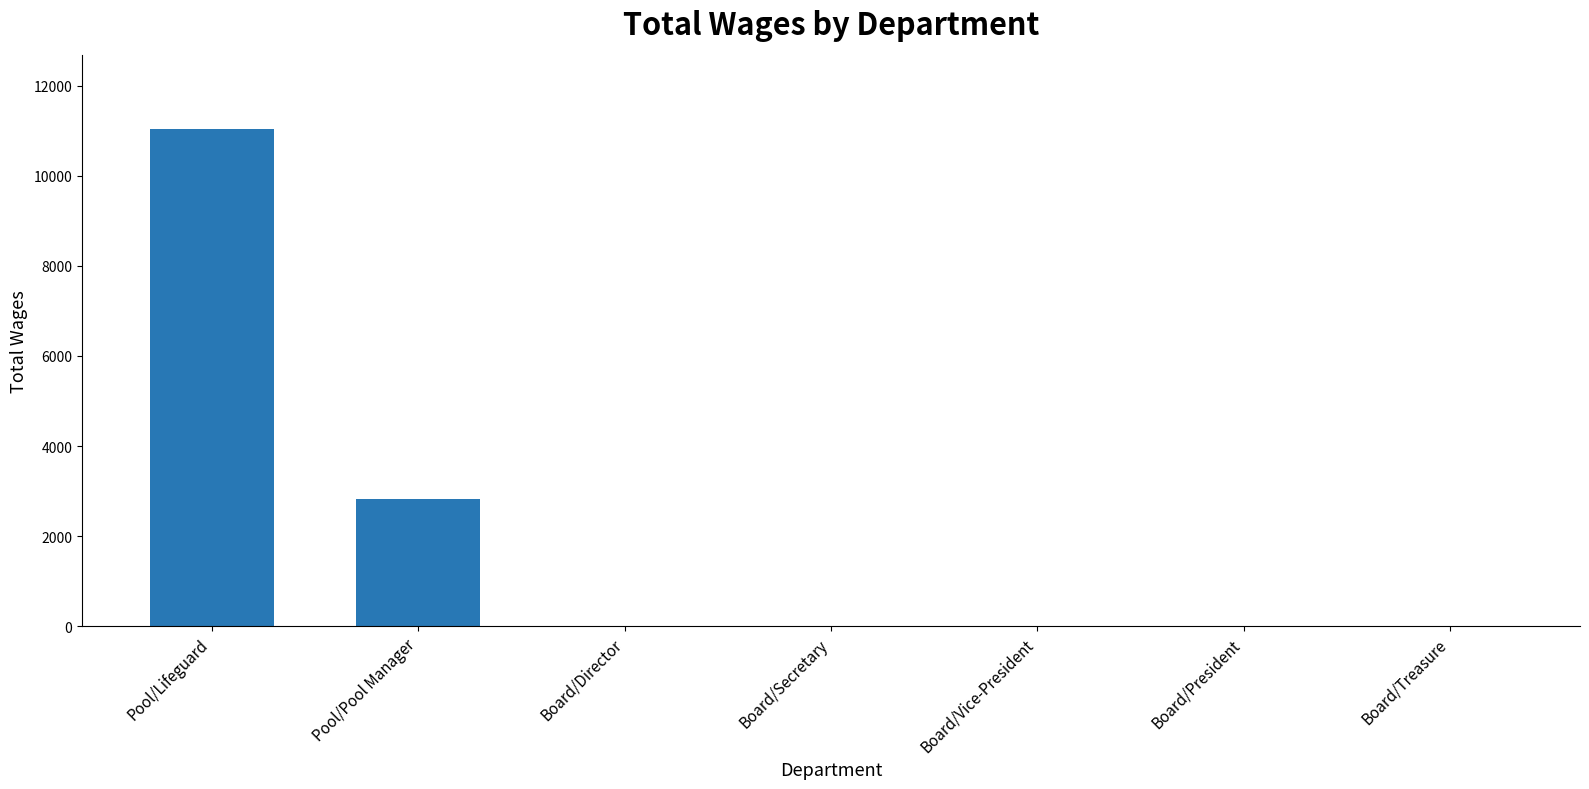

The value at Board/Director is 0. True or false?

True